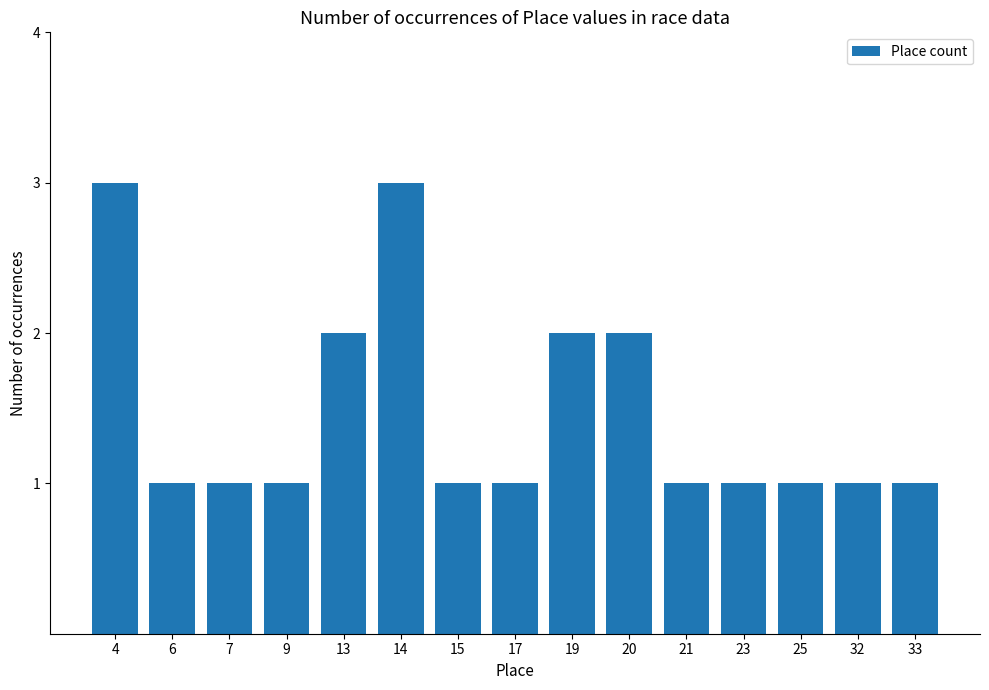

Is it true that the value at 13 is 2?

True